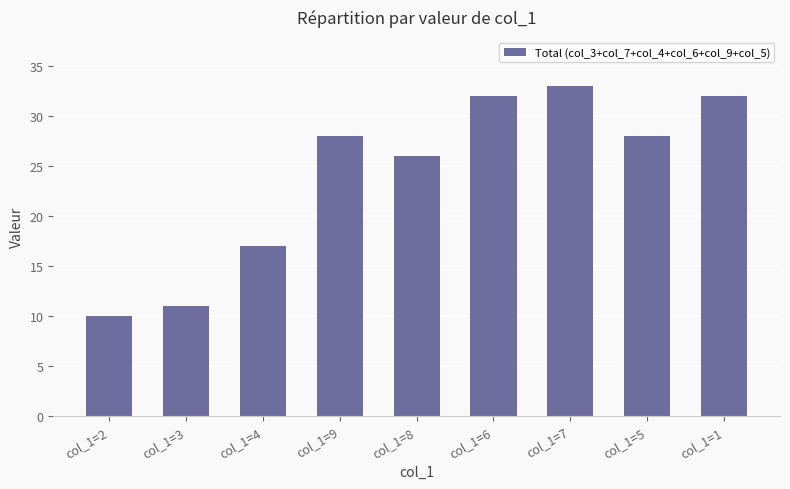

The value at col_1=1 is 10. True or false?

False